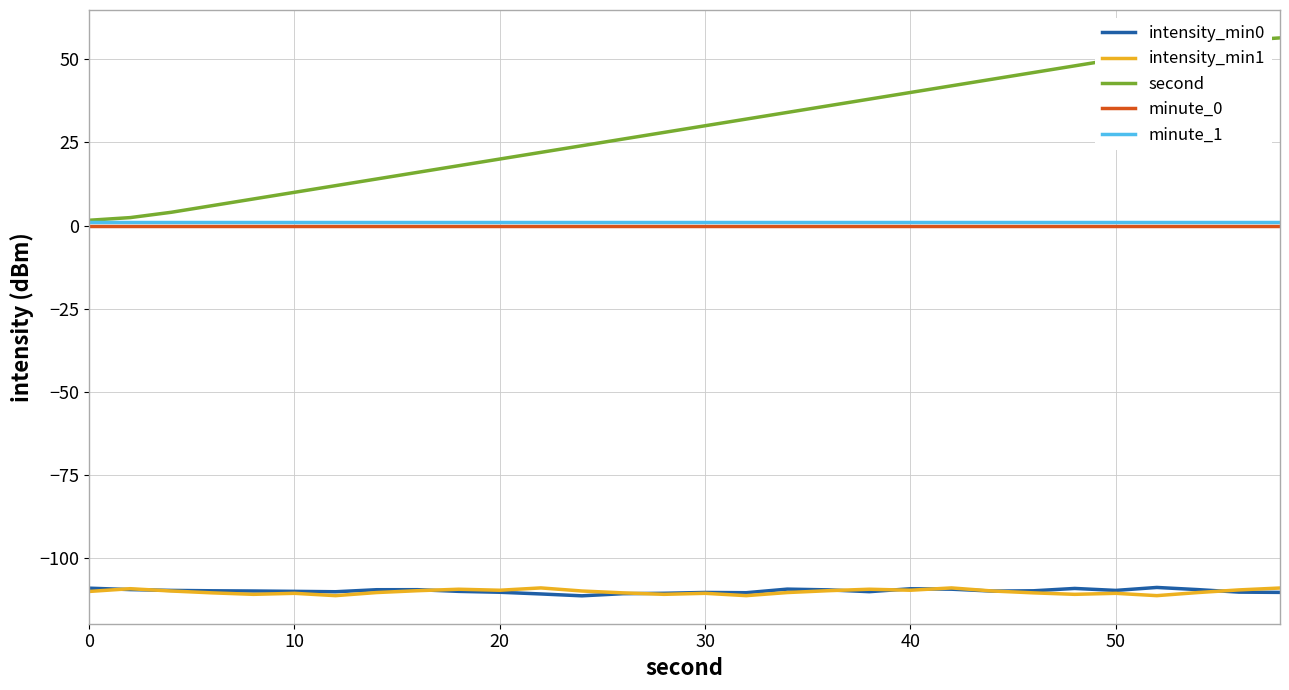

Which series has the largest range (max minus min)?

second